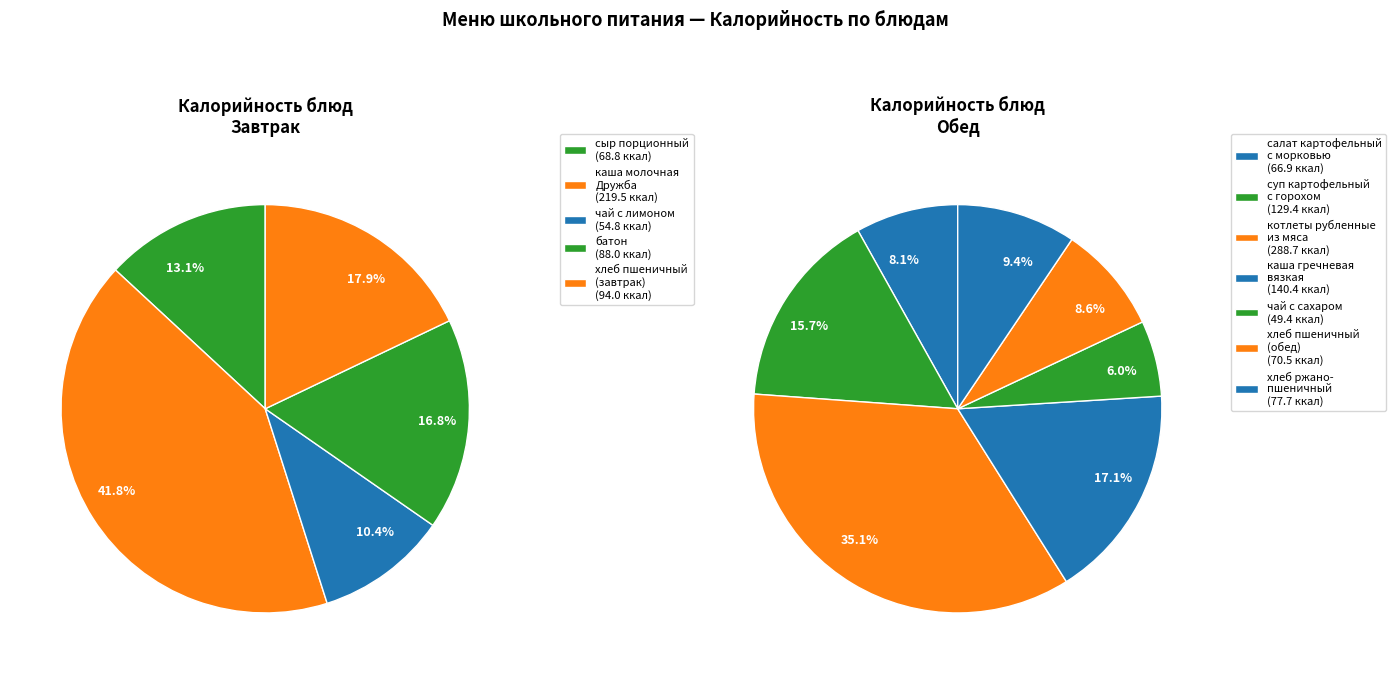

How much of the chart is everything except салат картофельный с морковью?

95.0%